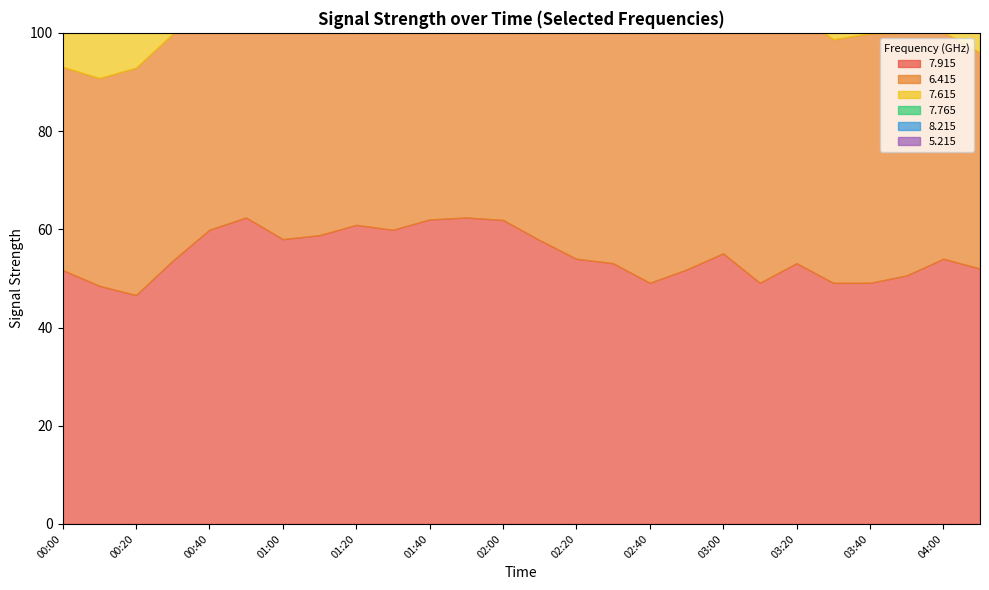

What is the difference between the maximum and minimum values in the 7.915 series?

15.8